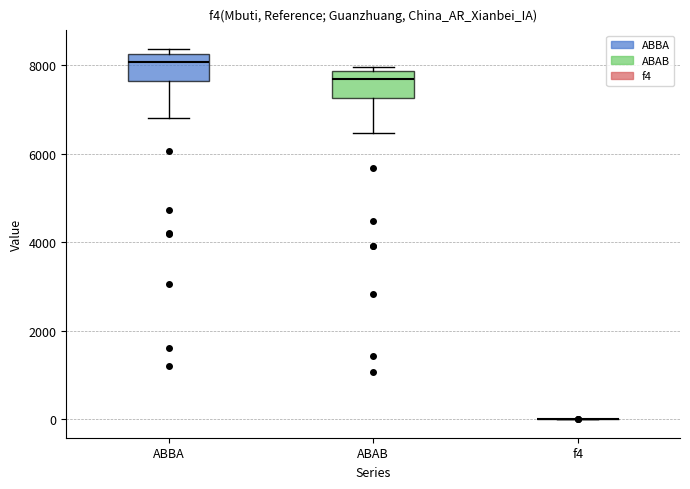

Reading left to right, read every box against the y-axis: the position of its median line, the range the box covers, and the ends of its whiskers. The values are not printed on the chart, so give them approximately, as read against the axis.

ABBA: median 8000, box 7600 to 8200, whiskers 6800 to 8400
ABAB: median 7600, box 7200 to 7800, whiskers 6400 to 8000
f4: box collapsed to a line at 0, whiskers 0 to 0